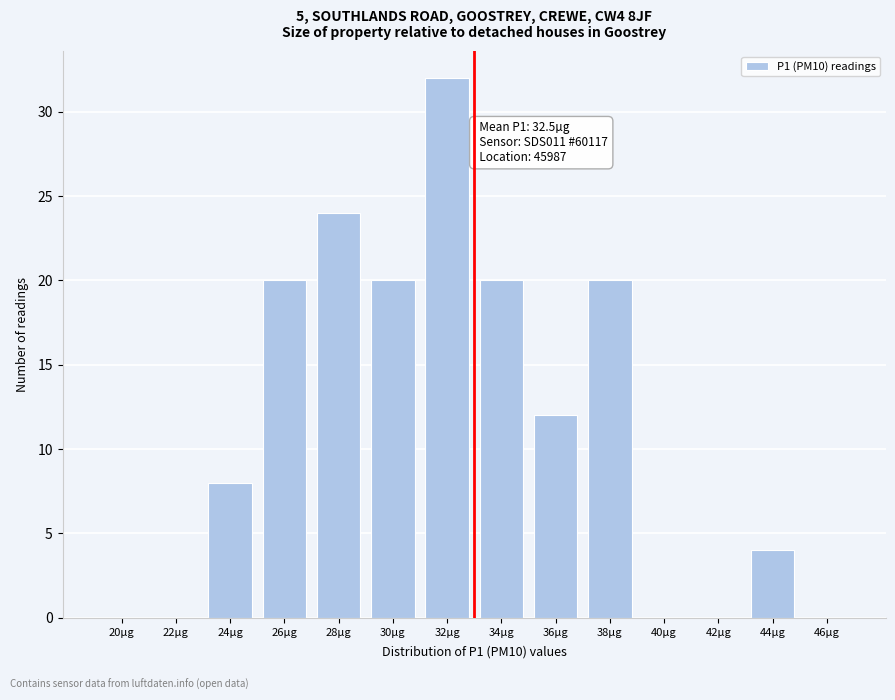

Reading left to right, what are all the values shown in this chart?

20µg=0	22µg=0	24µg=8	26µg=20	28µg=24	30µg=20	32µg=32	34µg=20	36µg=12	38µg=20	40µg=0	42µg=0	44µg=4	46µg=0